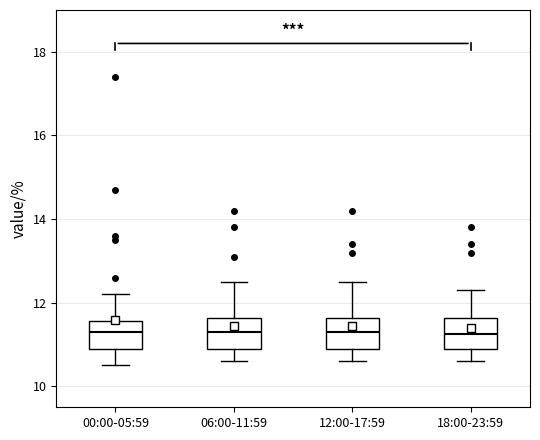

Reading left to right, read every box against the y-axis: the position of its median line, the range the box covers, and the ends of its whiskers. The values are not printed on the chart, so give them approximately, as read against the axis.

00:00-05:59: median 11.4, box 11.0 to 11.6, whiskers 10.6 to 12.2
06:00-11:59: median 11.4, box 11.0 to 11.6, whiskers 10.6 to 12.6
12:00-17:59: median 11.4, box 11.0 to 11.6, whiskers 10.6 to 12.6
18:00-23:59: median 11.2, box 11.0 to 11.6, whiskers 10.6 to 12.4